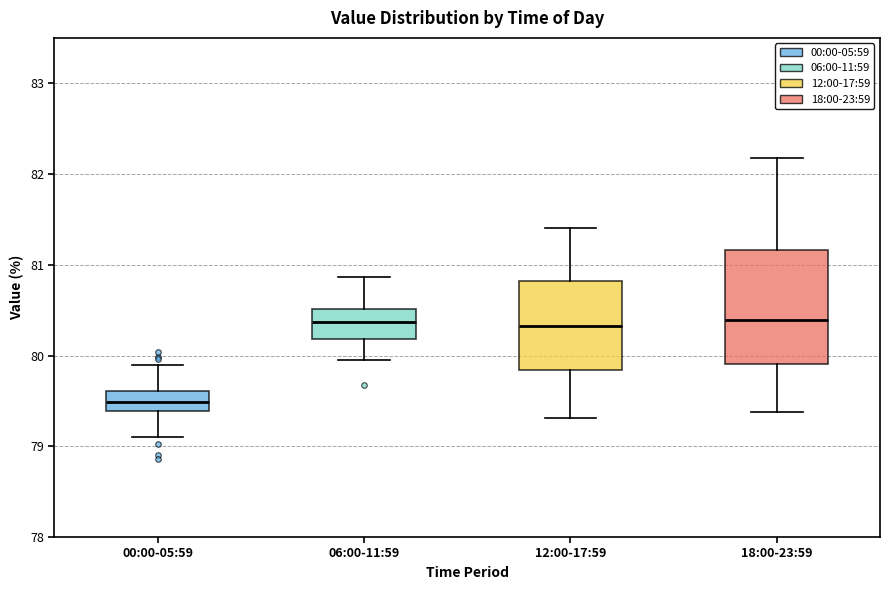

Reading left to right, transcribe this box plot: for each box, give where its median line is, the range the box spans, and where its two whiskers end, as read against the y-axis. The values are not printed on the chart, so give them approximately, as read against the axis.

00:00-05:59: median 79.5, box 79.4 to 79.6, whiskers 79.1 to 79.9
06:00-11:59: median 80.4, box 80.2 to 80.5, whiskers 80.0 to 80.9
12:00-17:59: median 80.3, box 79.8 to 80.8, whiskers 79.3 to 81.4
18:00-23:59: median 80.4, box 79.9 to 81.2, whiskers 79.4 to 82.2